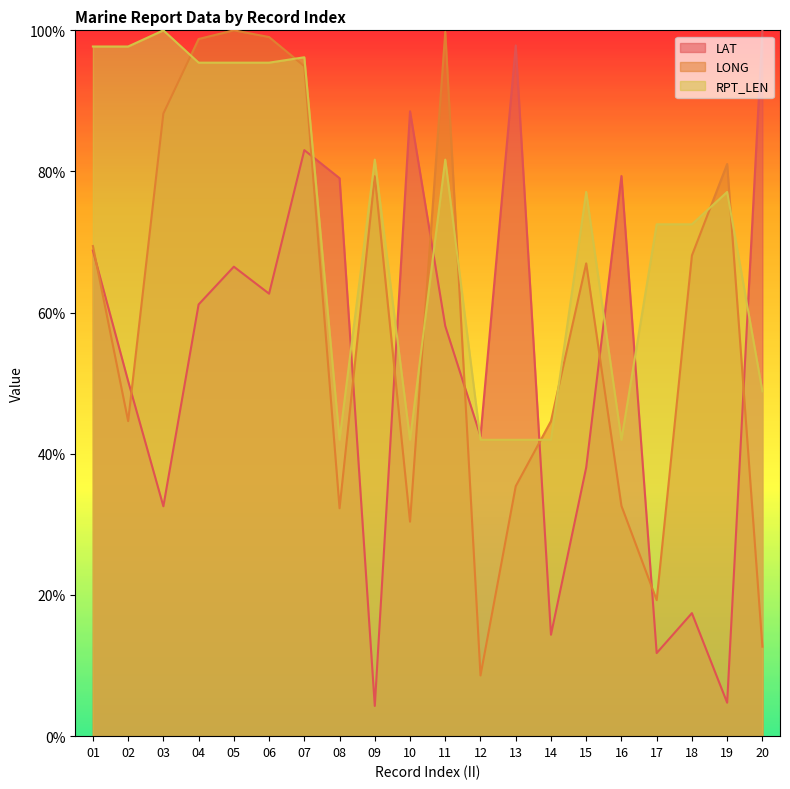

How many times do LAT and LONG cross each other?

11